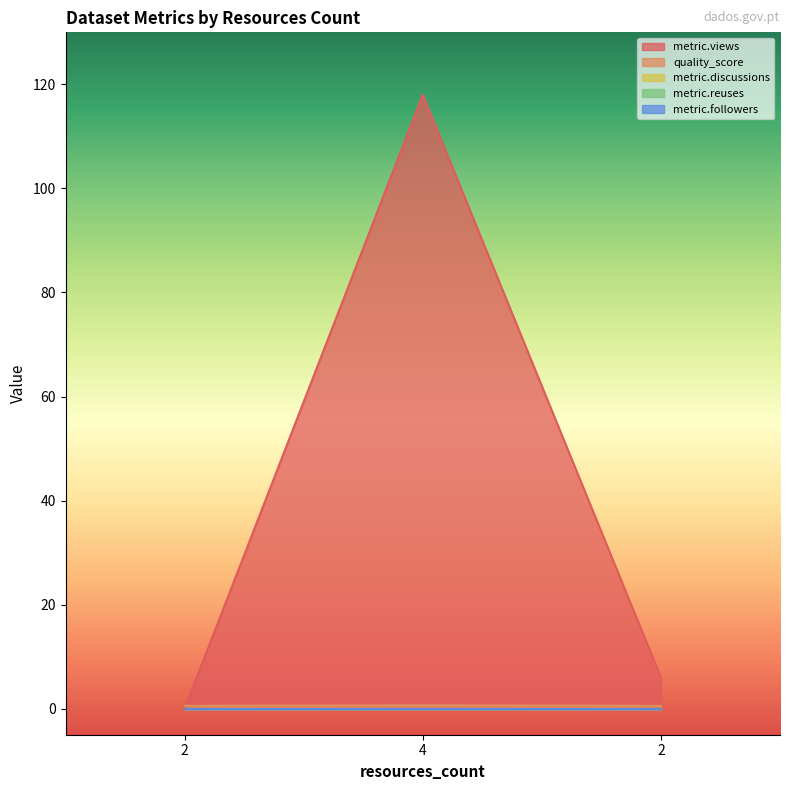

What are all the series names shown in the legend?

metric.views, quality_score, metric.discussions, metric.reuses, metric.followers